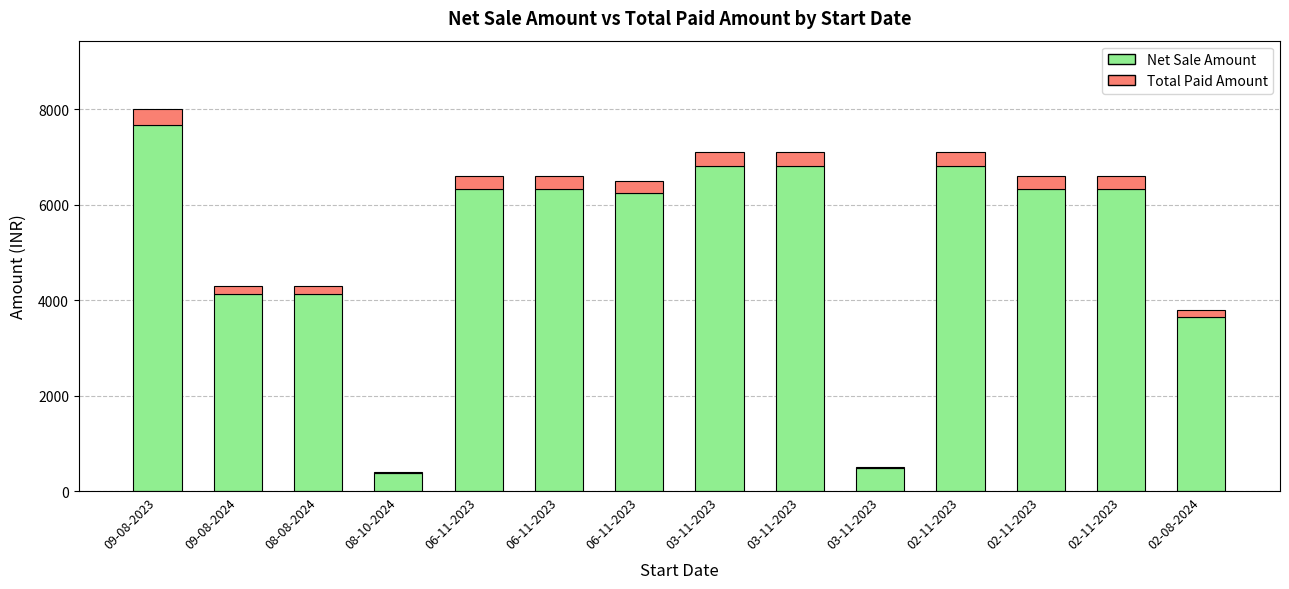

Are the bars grouped side by side (vs. stacked)?

No